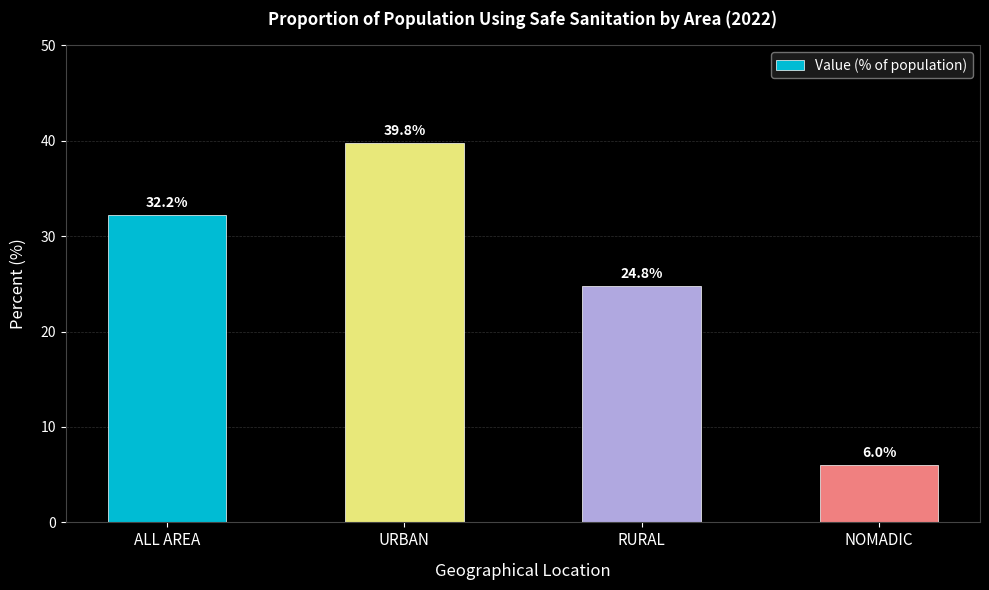

Reading right to left, list all the values displayed in this chart.

NOMADIC=6.0	RURAL=24.8	URBAN=39.8	ALL AREA=32.2